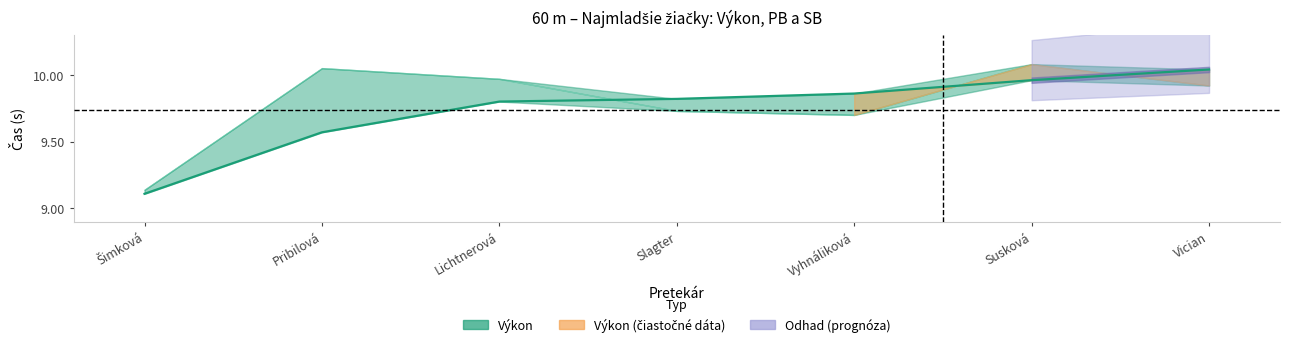

What is the label of the 4th point from the left?

Slagter